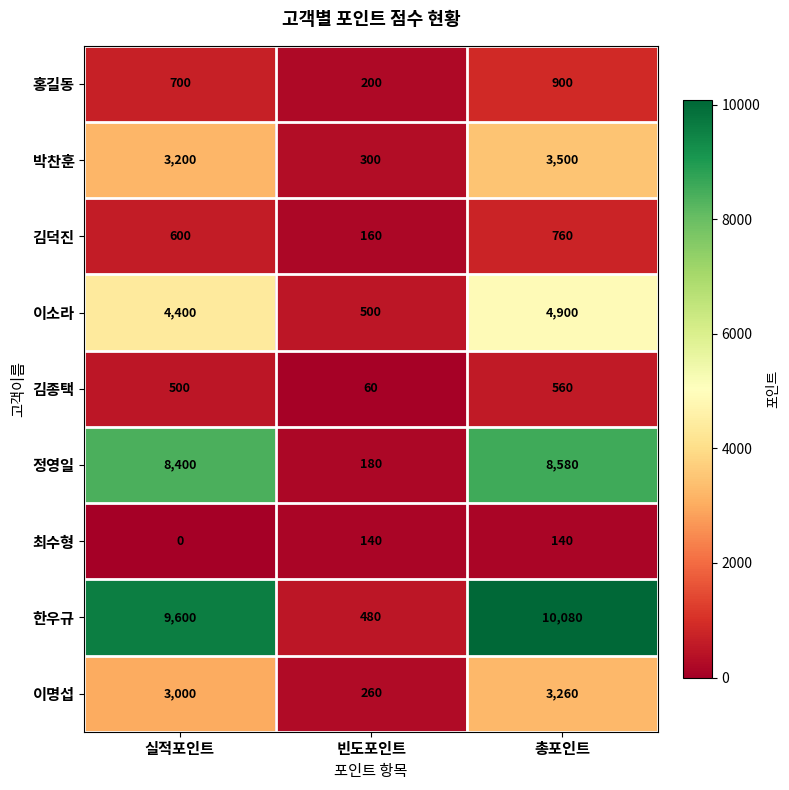

What is the difference between the 김종택 values at 빈도포인트 and 총포인트?

500